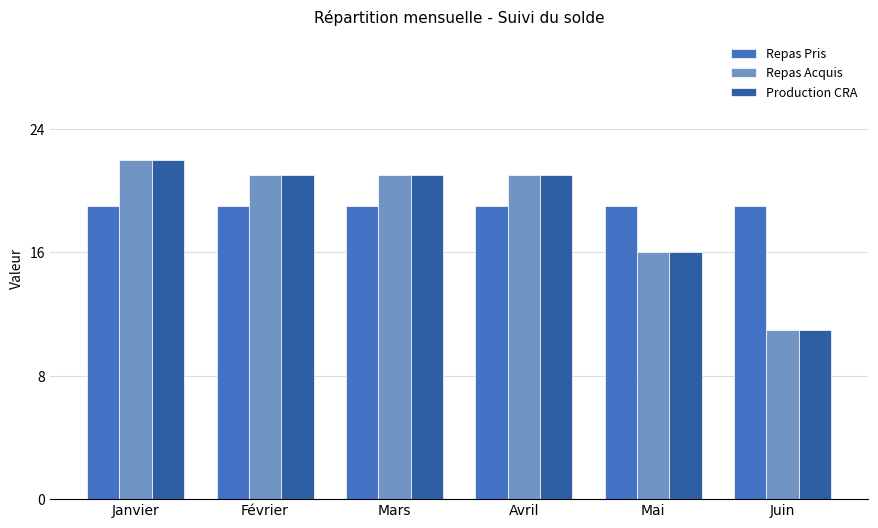

Which category has the highest value across all series?

Janvier